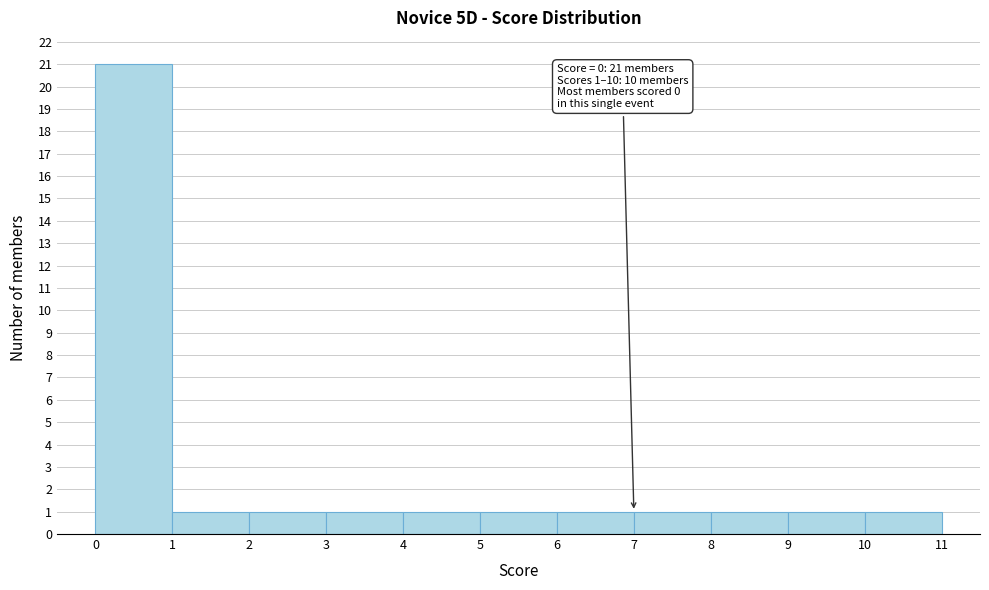

Over which range of the x-axis is the bar tallest?

0 to 1